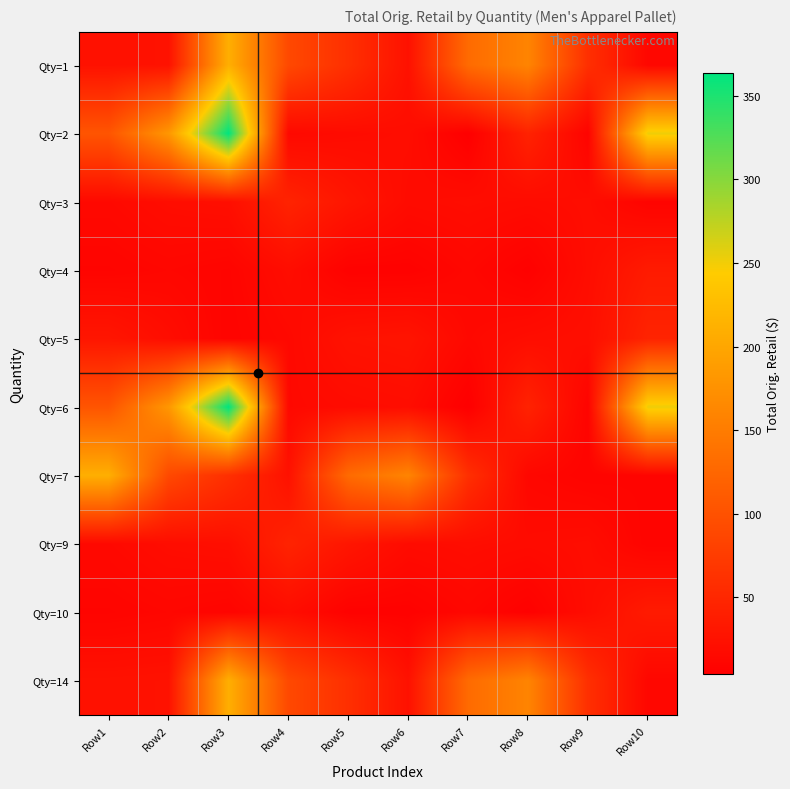

Reading right to left, what are all the values shown in this chart?

Qty=1: Row10=13.0	Row9=60.0	Row8=159.9	Row7=129.9	Row6=25.0	Row5=60.0	Row4=90.0	Row3=209.9	Row2=26.0	Row1=25.0
Qty=2: Row10=251.9	Row9=9.0	Row8=45.0	Row7=4.0	Row6=20.0	Row5=18.0	Row4=15.0	Row3=363.9	Row2=181.9	Row1=104.0
Qty=3: Row10=9.0	Row9=20.0	Row8=18.0	Row7=20.0	Row6=18.0	Row5=30.0	Row4=46.0	Row3=22.0	Row2=20.0	Row1=15.0
Qty=4: Row10=36.0	Row9=20.0	Row8=6.0	Row7=13.0	Row6=7.0	Row5=7.0	Row4=20.0	Row3=10.0	Row2=12.5	Row1=10.0
Qty=5: Row10=46.0	Row9=22.0	Row8=20.0	Row7=15.0	Row6=28.0	Row5=26.0	Row4=15.0	Row3=9.0	Row2=20.0	Row1=30.0
Qty=6: Row10=251.9	Row9=9.0	Row8=45.0	Row7=4.0	Row6=20.0	Row5=18.0	Row4=15.0	Row3=363.9	Row2=181.9	Row1=104.0
Qty=7: Row10=10.0	Row9=9.0	Row8=13.0	Row7=60.0	Row6=159.9	Row5=129.9	Row4=25.0	Row3=60.0	Row2=90.0	Row1=209.9
Qty=9: Row10=9.0	Row9=20.0	Row8=18.0	Row7=20.0	Row6=18.0	Row5=30.0	Row4=46.0	Row3=22.0	Row2=20.0	Row1=15.0
Qty=10: Row10=36.0	Row9=20.0	Row8=6.0	Row7=13.0	Row6=7.0	Row5=7.0	Row4=20.0	Row3=10.0	Row2=12.5	Row1=10.0
Qty=14: Row10=13.0	Row9=60.0	Row8=159.9	Row7=129.9	Row6=25.0	Row5=60.0	Row4=90.0	Row3=209.9	Row2=26.0	Row1=25.0